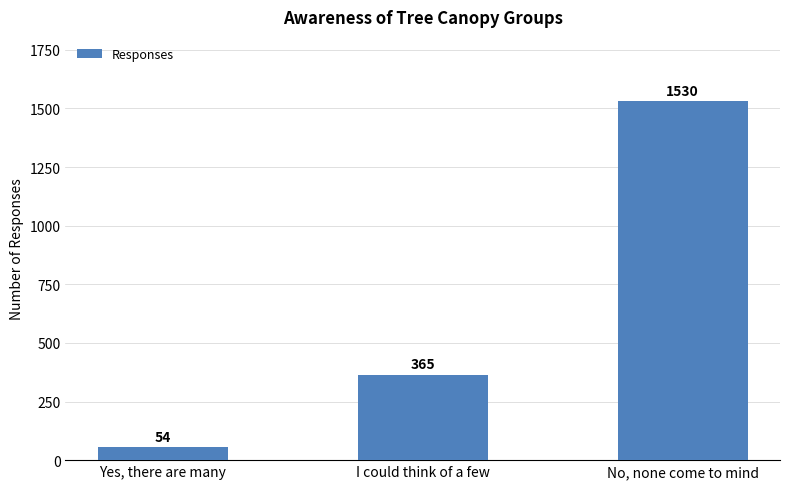

Is it true that the value at I could think of a few is 149?

False